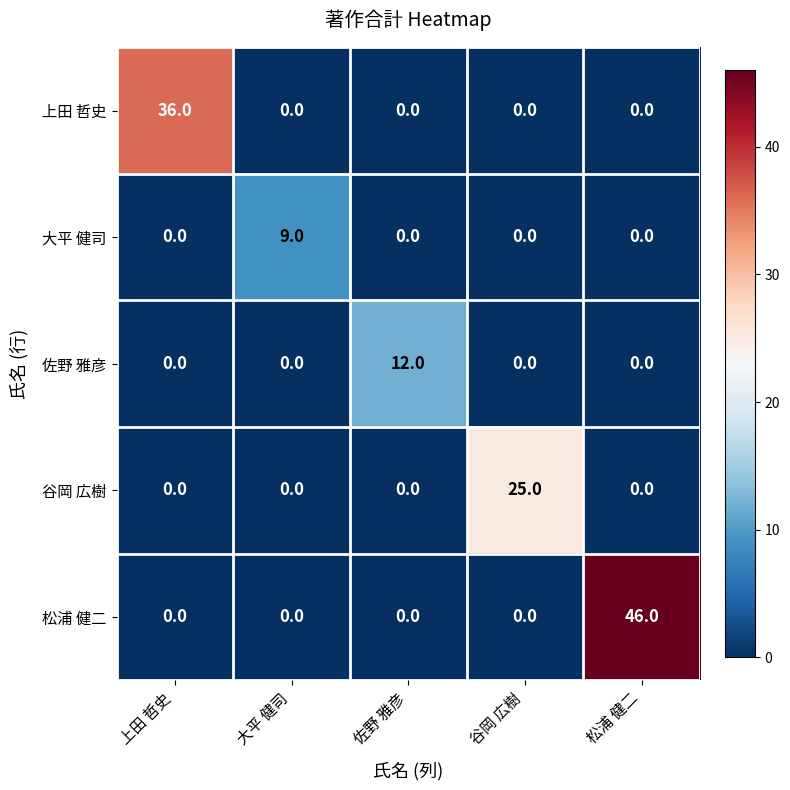

What is the difference between the highest and lowest values at 上田 哲史?

36